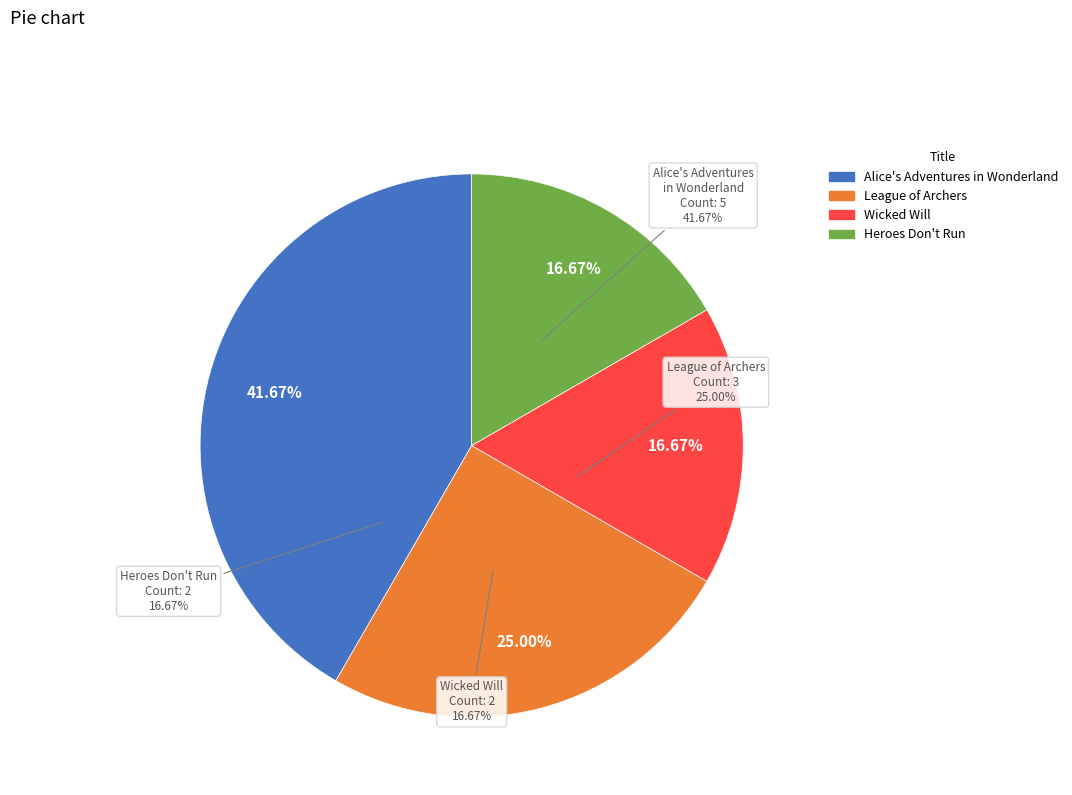

What portion of the pie excludes League of Archers?

75.0%